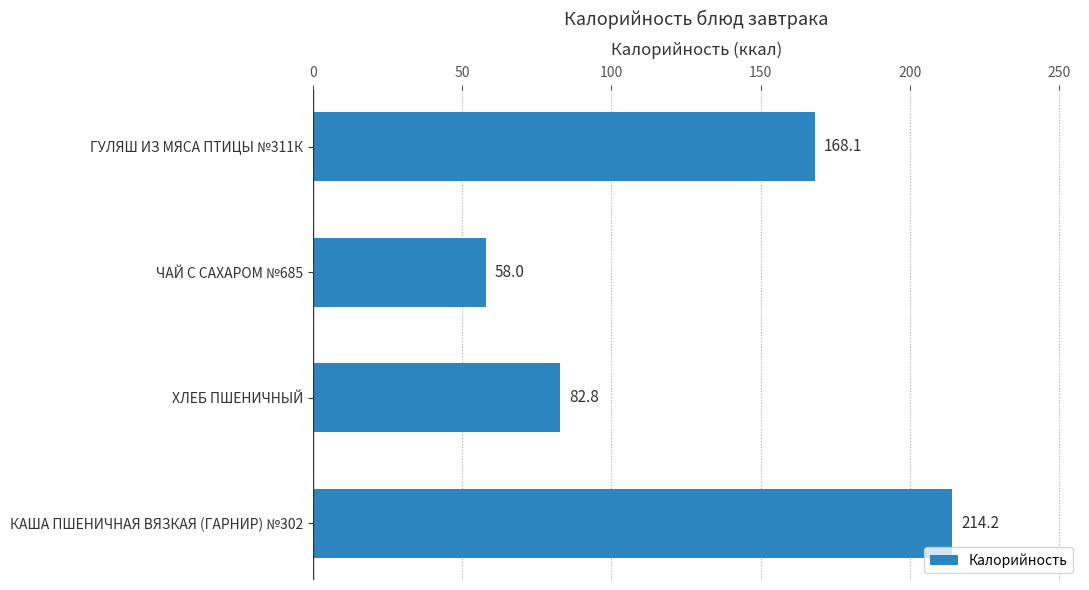

What is the difference between the second highest and minimum values?

110.1